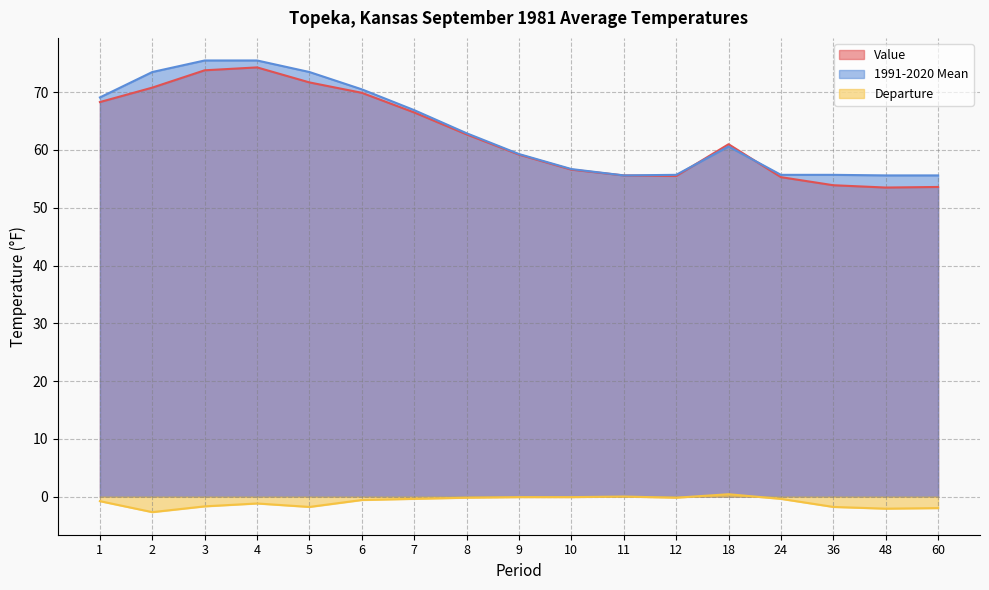

Which category has the highest value in the Value series?

4